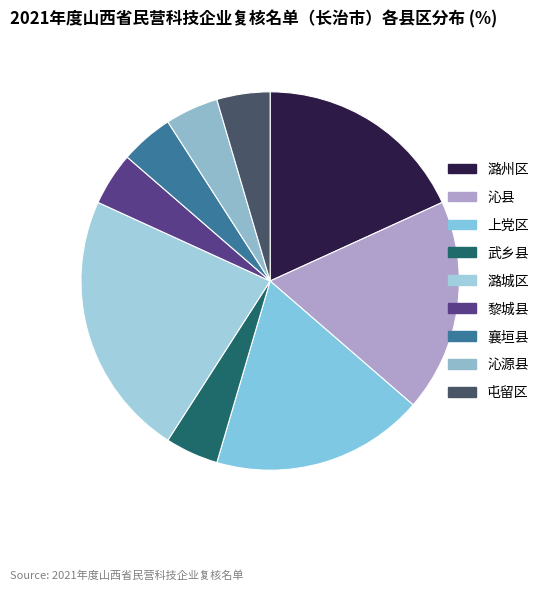

How many segments does this pie chart have?

9